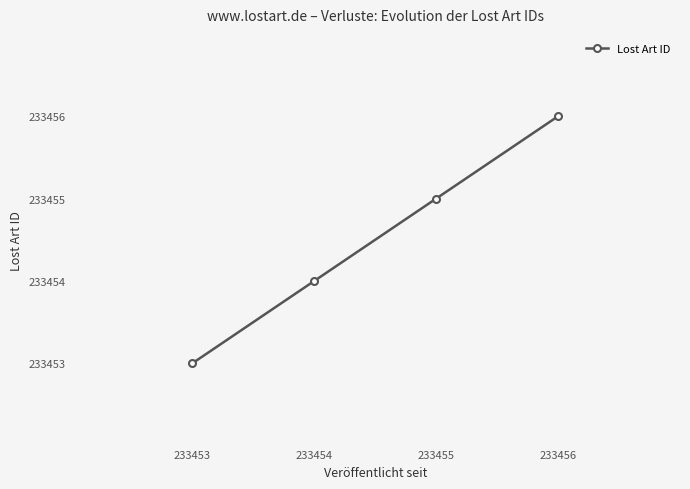

Reading left to right, list all the values displayed in this chart.

233453	233454	233455	233456